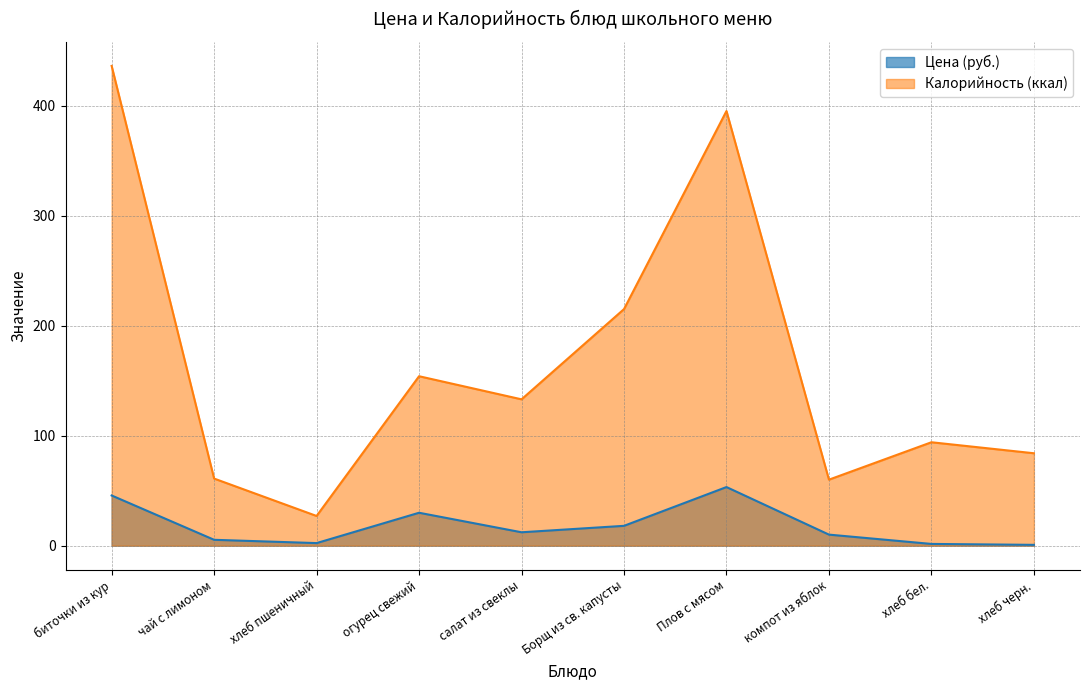

In Цена, how many points are lower than both neighbors (excluding endpoints)?

2